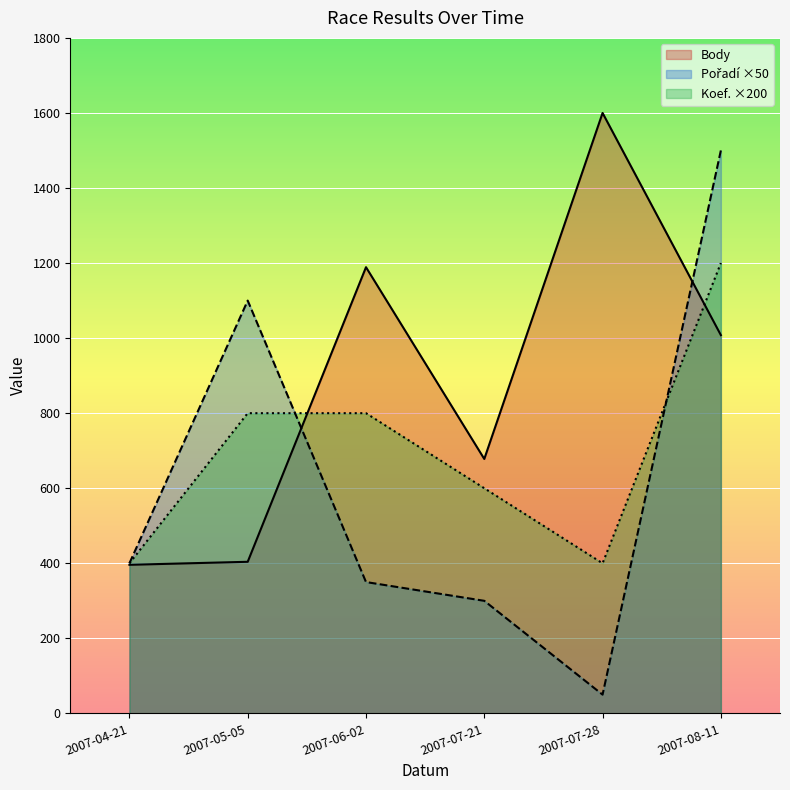

True or false: Pořadí and Koef. intersect in this chart.

True